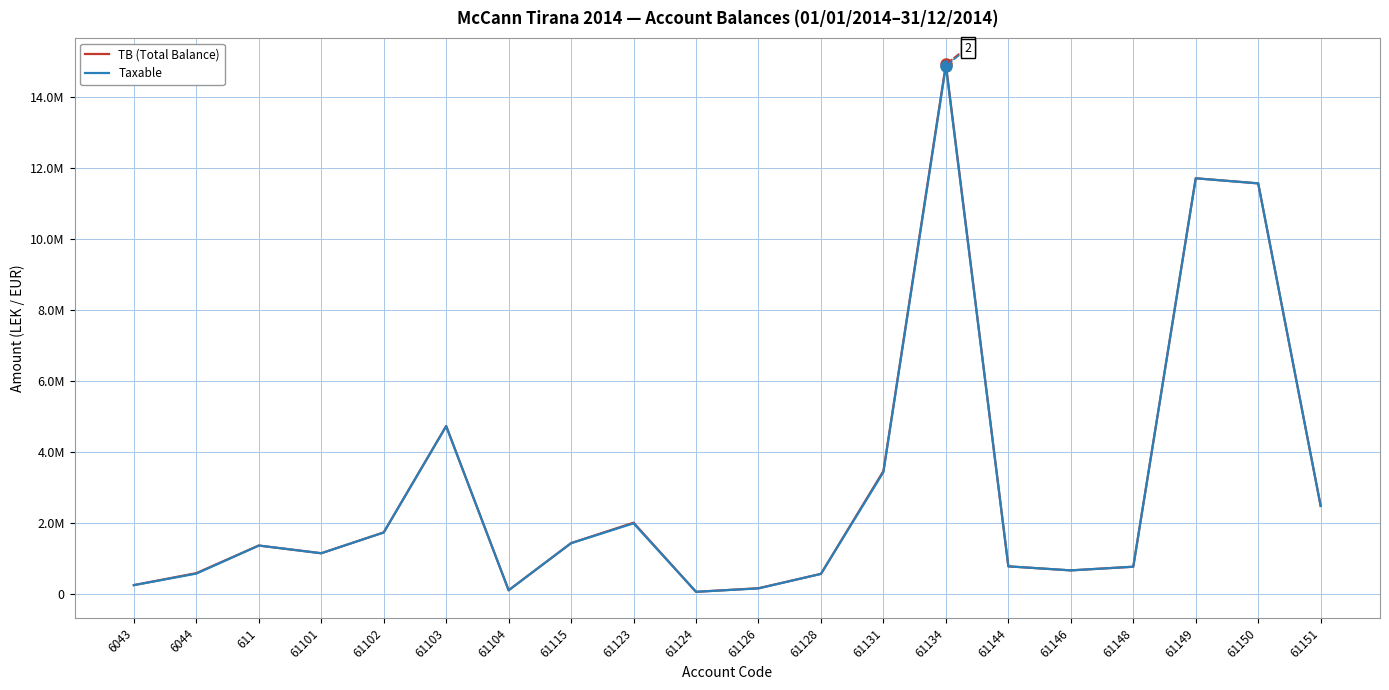

Which category has the highest value in the TB (Total Balance) series?

61134